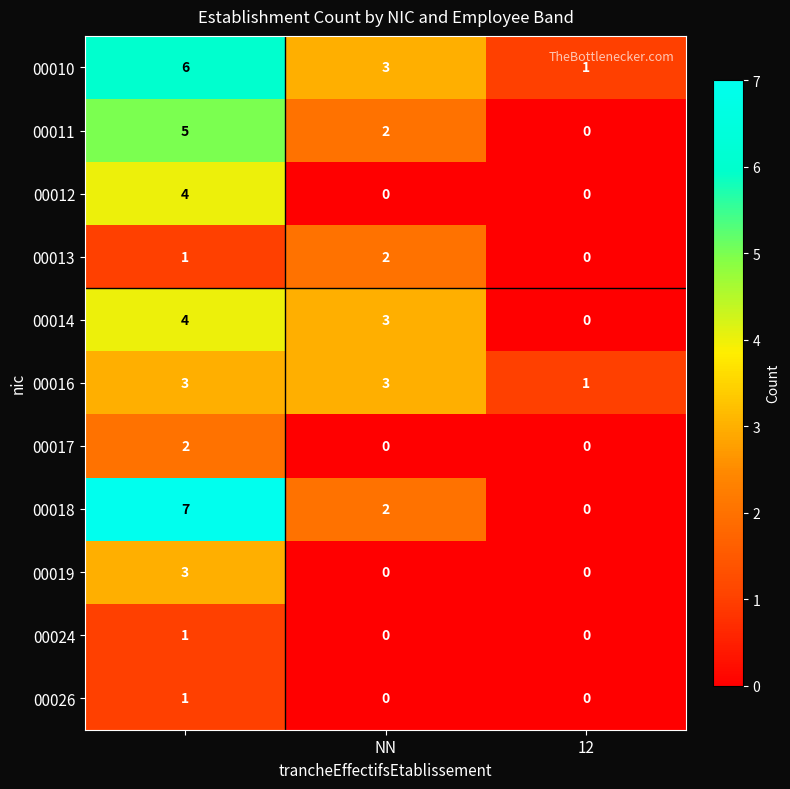

Which series has the largest total across all categories?

00010